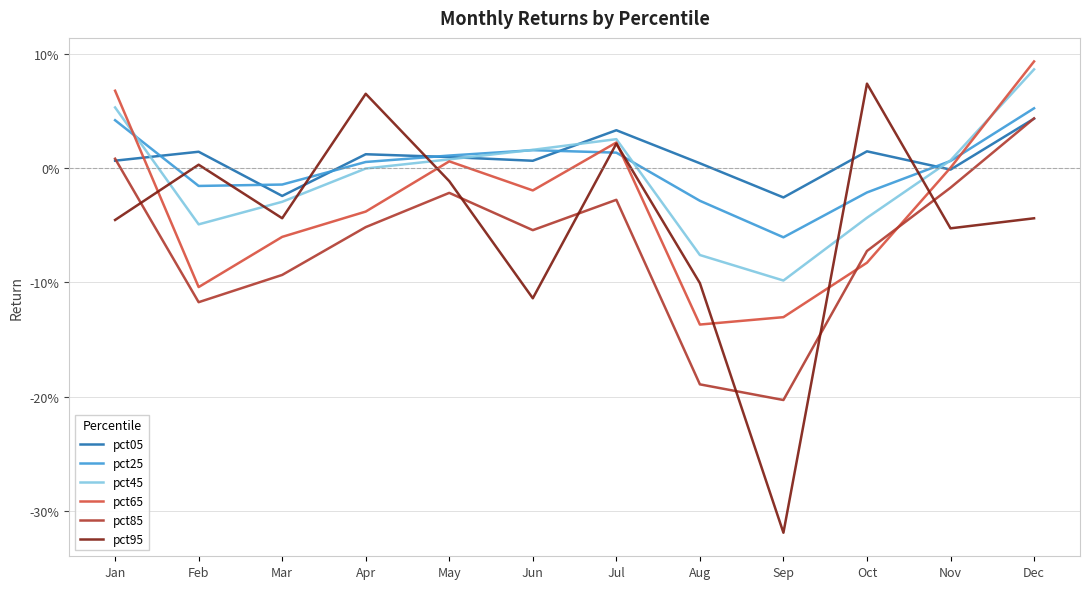

Is this an area chart (filled region under the line)?

No